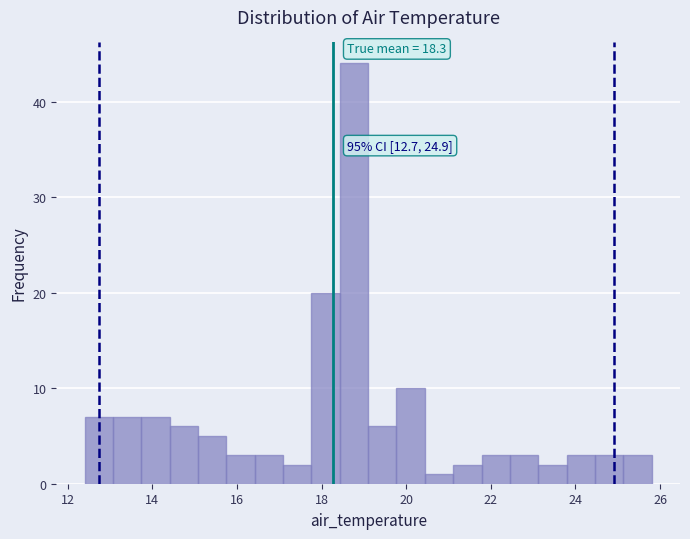

Read against the x-axis, roughly where is the centre of the tallest bar?

18.8